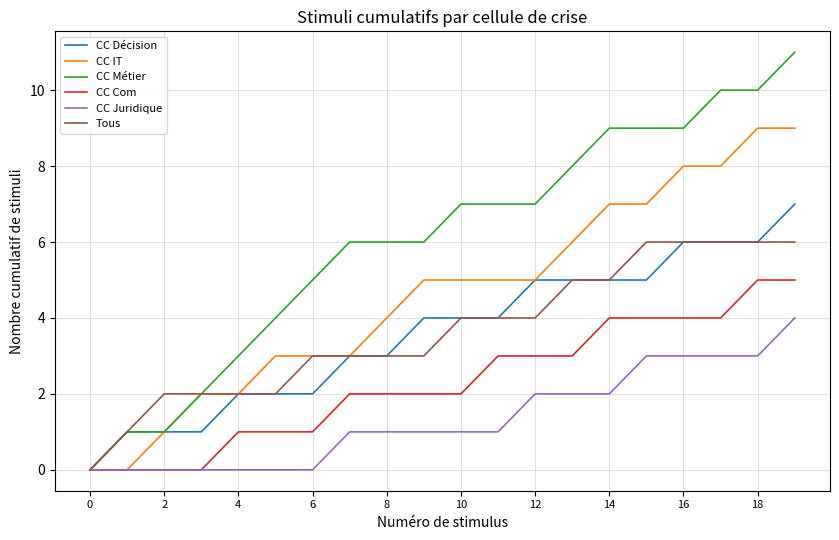

What is the average value of the CC Juridique series?

1